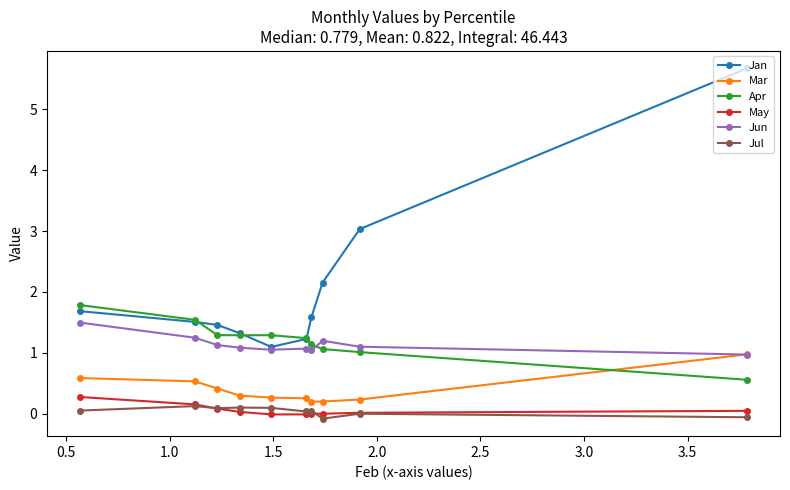

What is the minimum value for Apr?

0.6